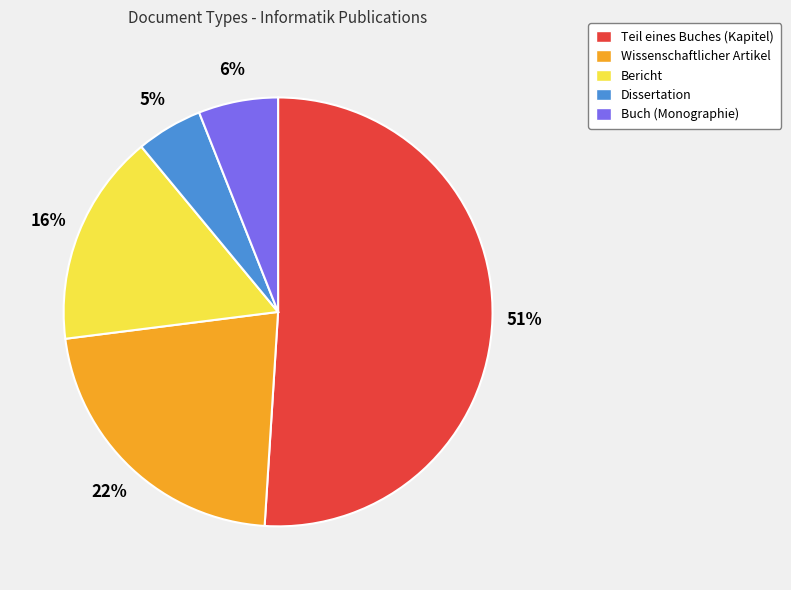

To the nearest percent, what portion does Bericht represent?

16%